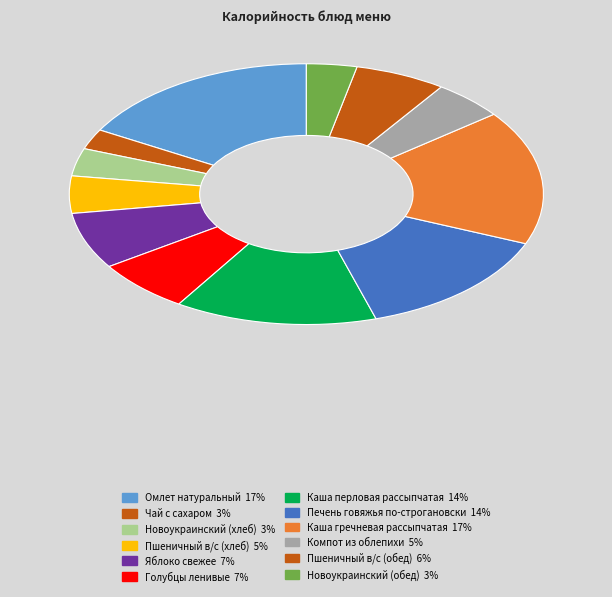

How many segments does this pie chart have?

12